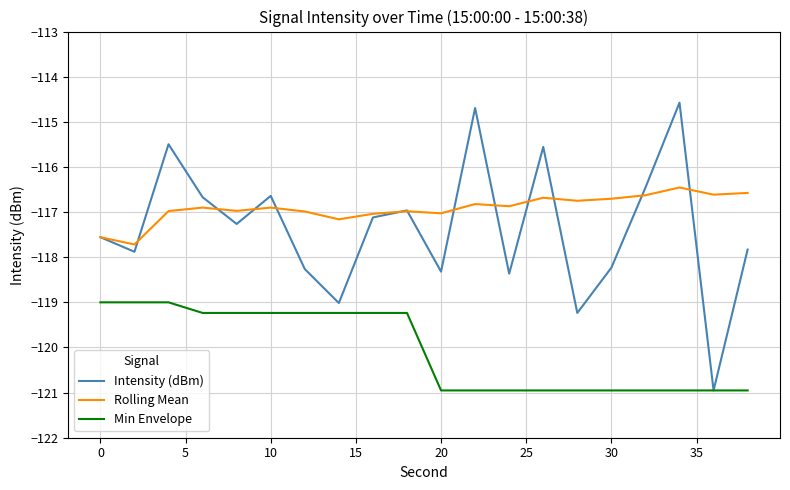

Which series has the widest spread of values?

Intensity (dBm)